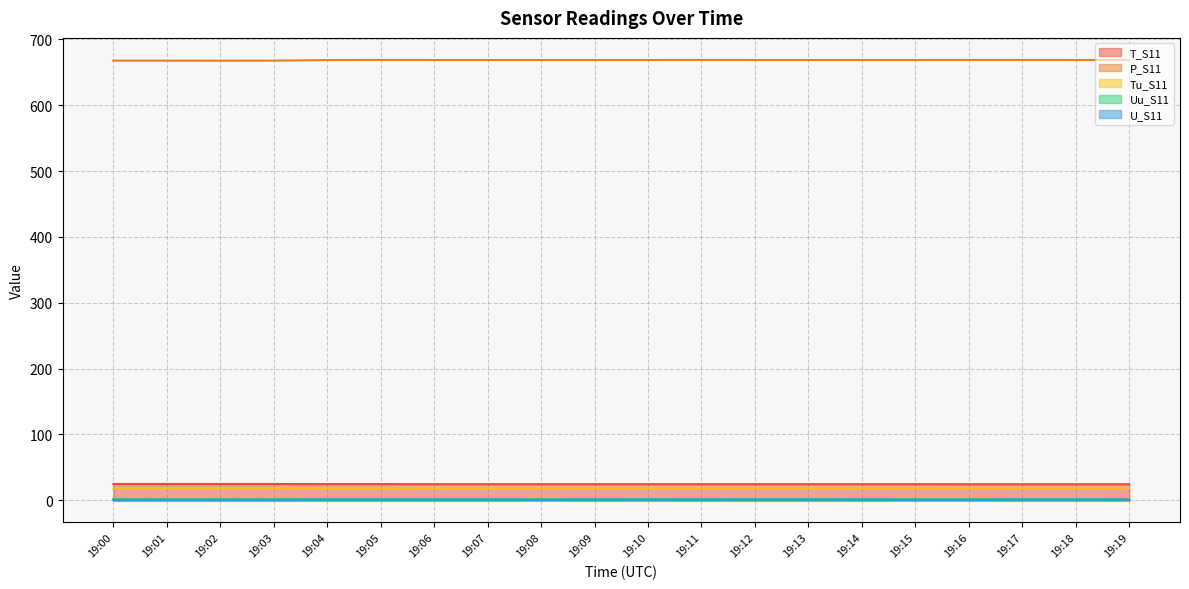

Rank the series by their maximum value, from lowest to highest.

U_S11, Uu_S11, Tu_S11, T_S11, P_S11